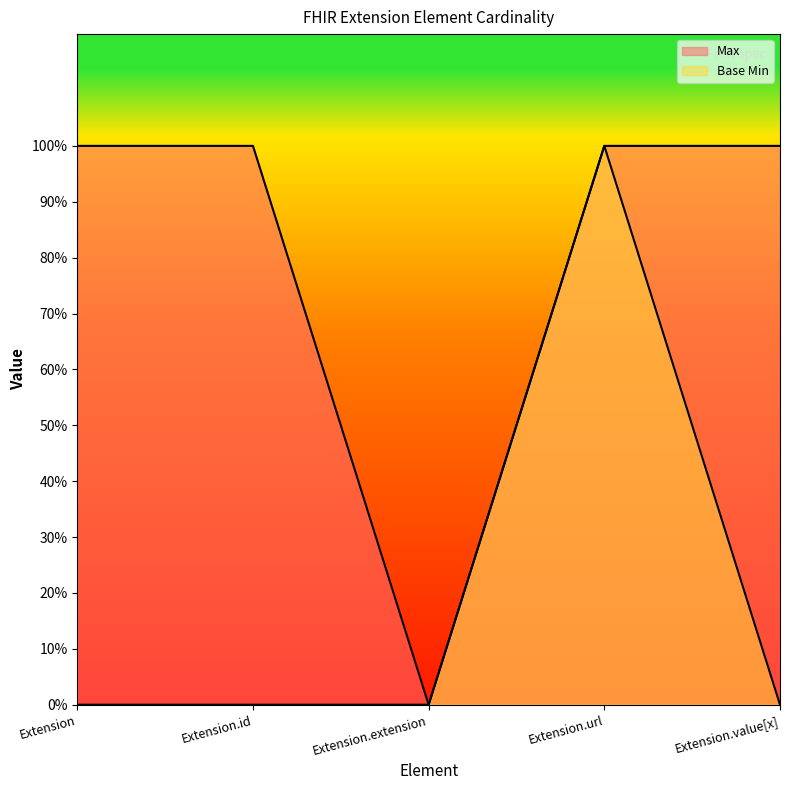

Reading left to right, what are all the values shown in this chart?

Max: 1	1	0	1	1
Base Min: 0	0	0	1	0